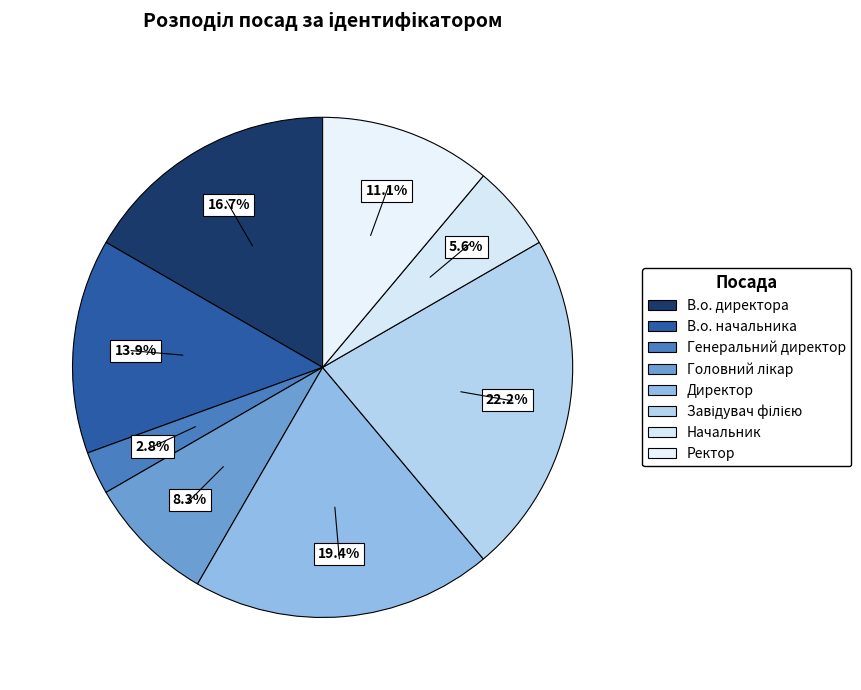

Is there a majority slice in this chart?

No